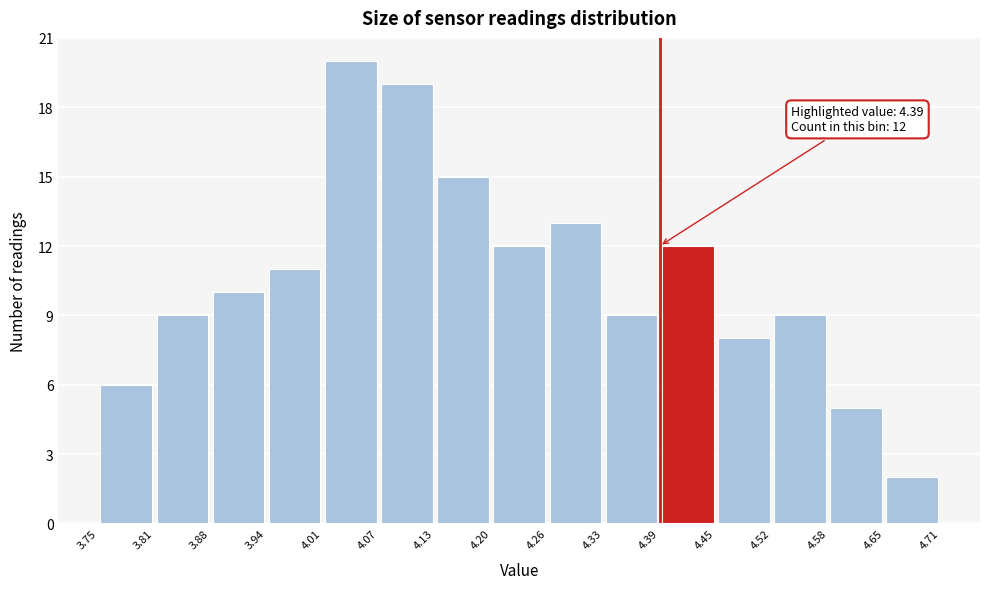

Over which range of the x-axis is the bar tallest?

4.01 to 4.07